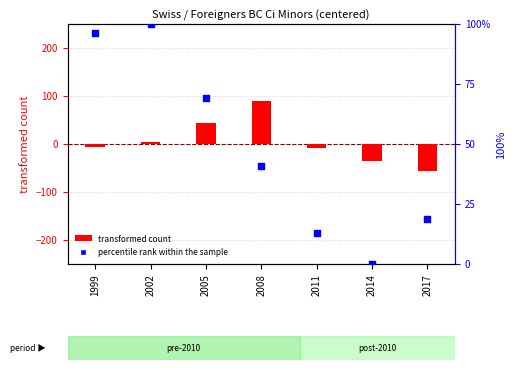

Which series has the largest total across all categories?

percentile rank within the sample